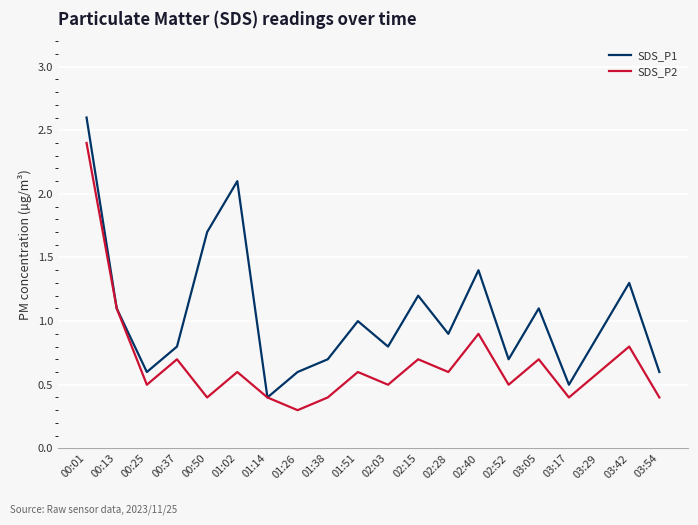

What is the average value of the SDS_P2 series?

0.7